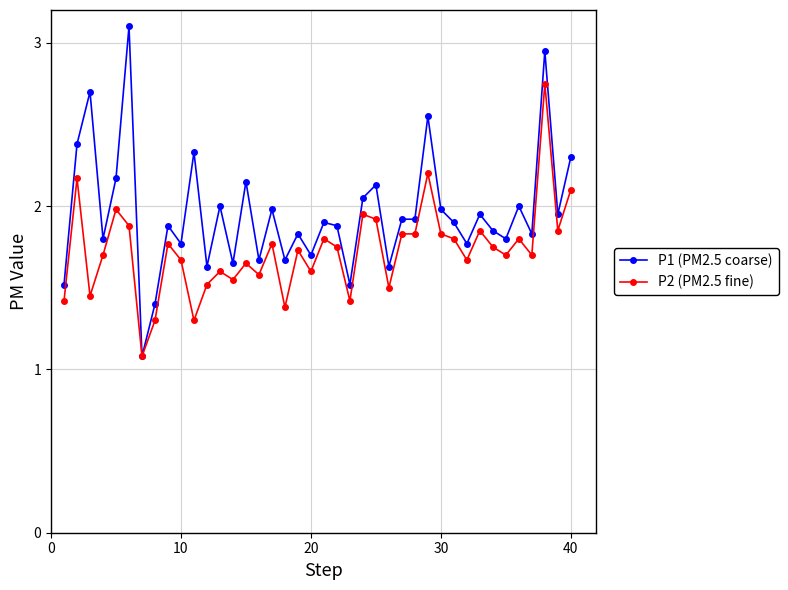

Which series has the largest total across all categories?

P1 (PM2.5 coarse)